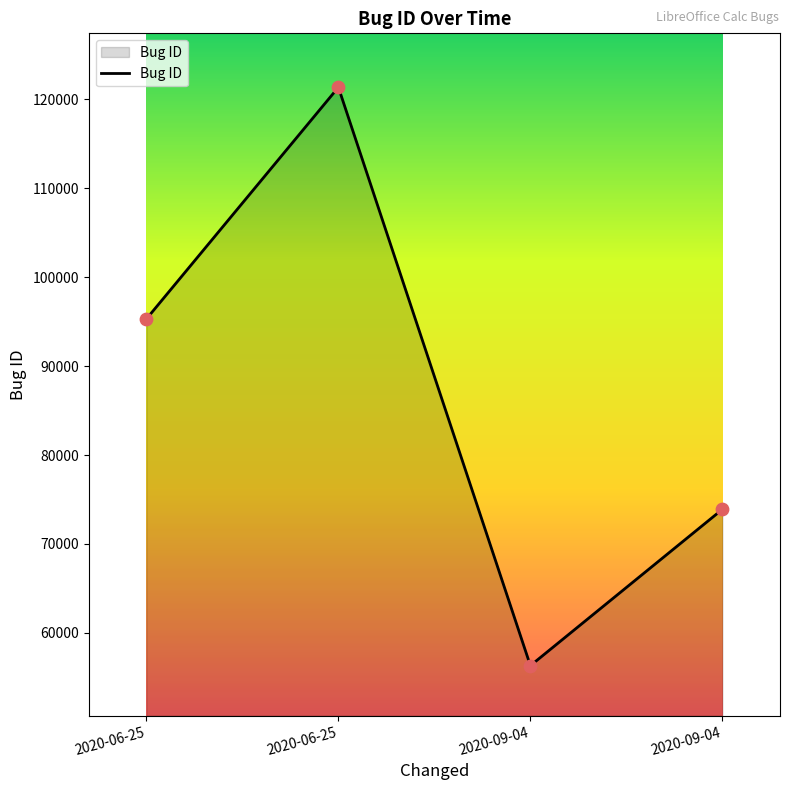

Between 2020-06-25 and 2020-06-25, which is larger?

2020-06-25